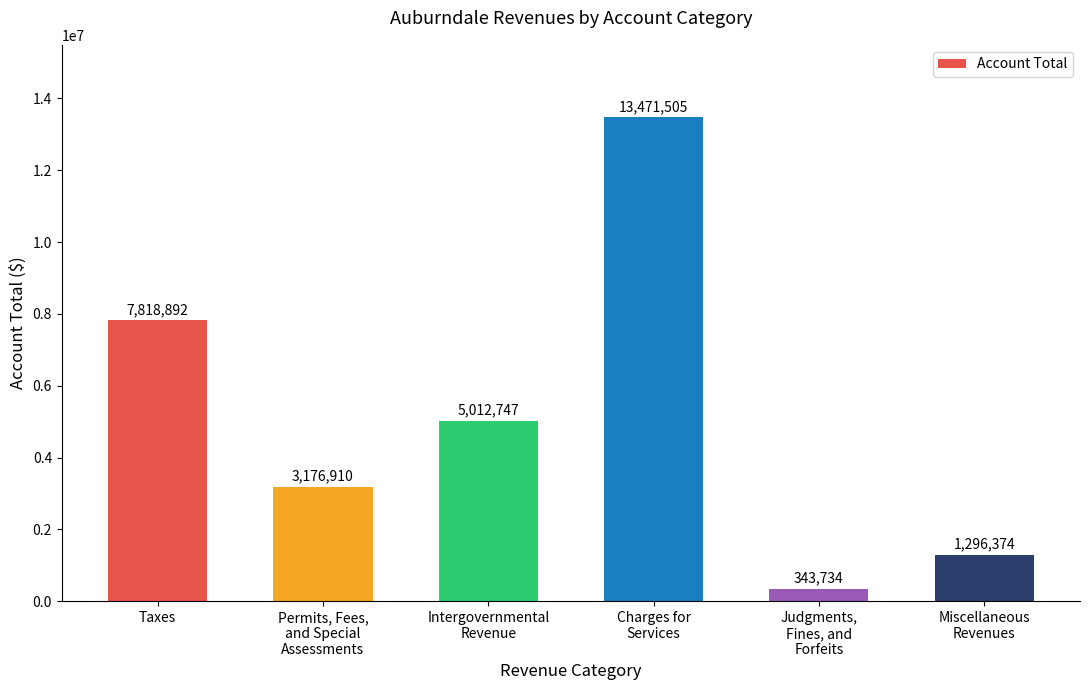

List the labels in order of value, smallest first.

Judgments,
Fines, and
Forfeits, Miscellaneous
Revenues, Permits, Fees,
and Special
Assessments, Intergovernmental
Revenue, Taxes, Charges for
Services